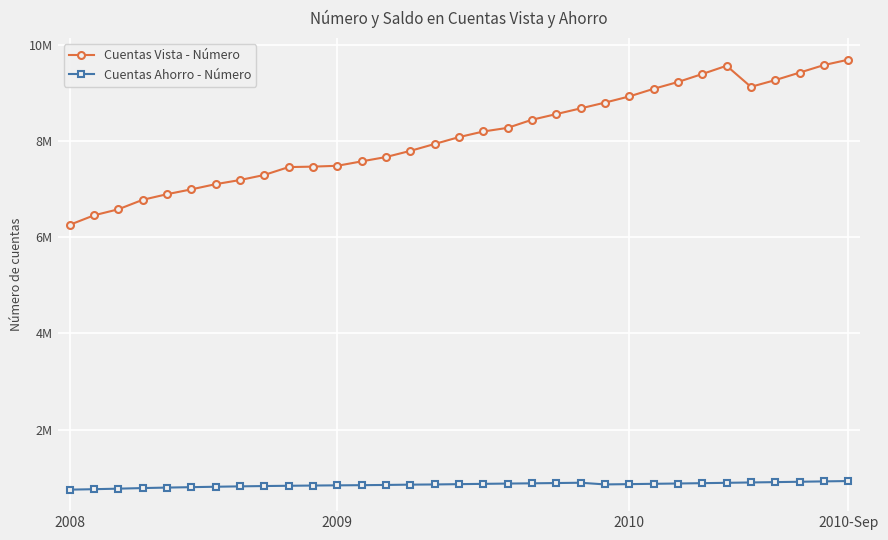

What are all the series names shown in the legend?

Cuentas Vista - Número, Cuentas Ahorro - Número